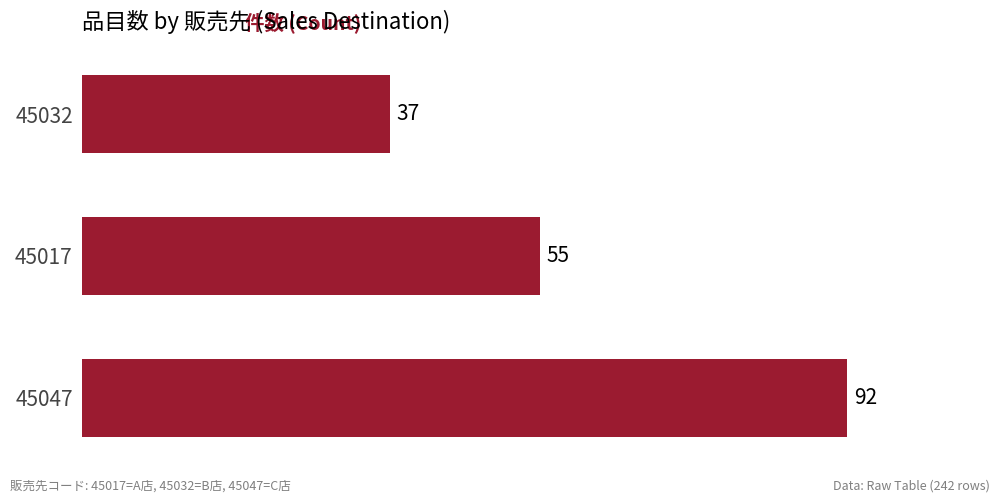

What is the sum of the values at 45047 and 45017?

147